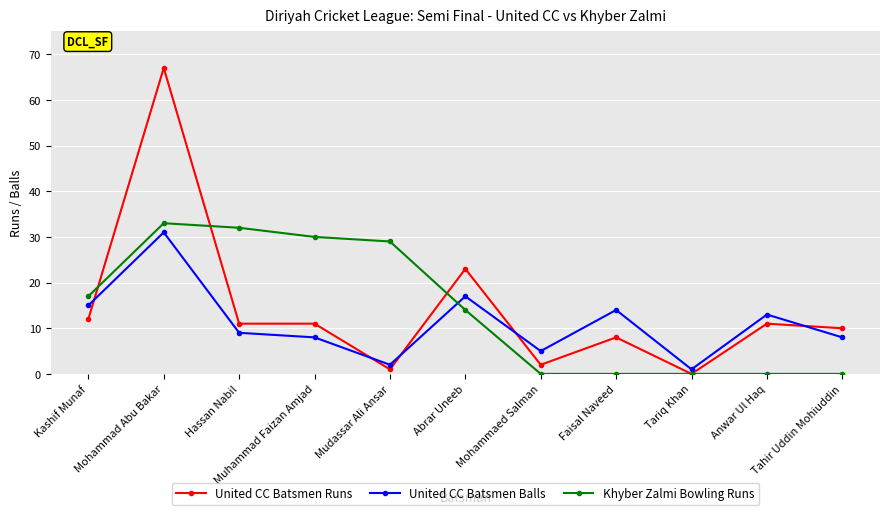

Reading left to right, transcribe all the data shown in this chart.

United CC Batsmen Runs: 12	67	11	11	1	23	2	8	0	11	10
United CC Batsmen Balls: 15	31	9	8	2	17	5	14	1	13	8
Khyber Zalmi Bowling Runs: 17	33	32	30	29	14	0	0	0	0	0